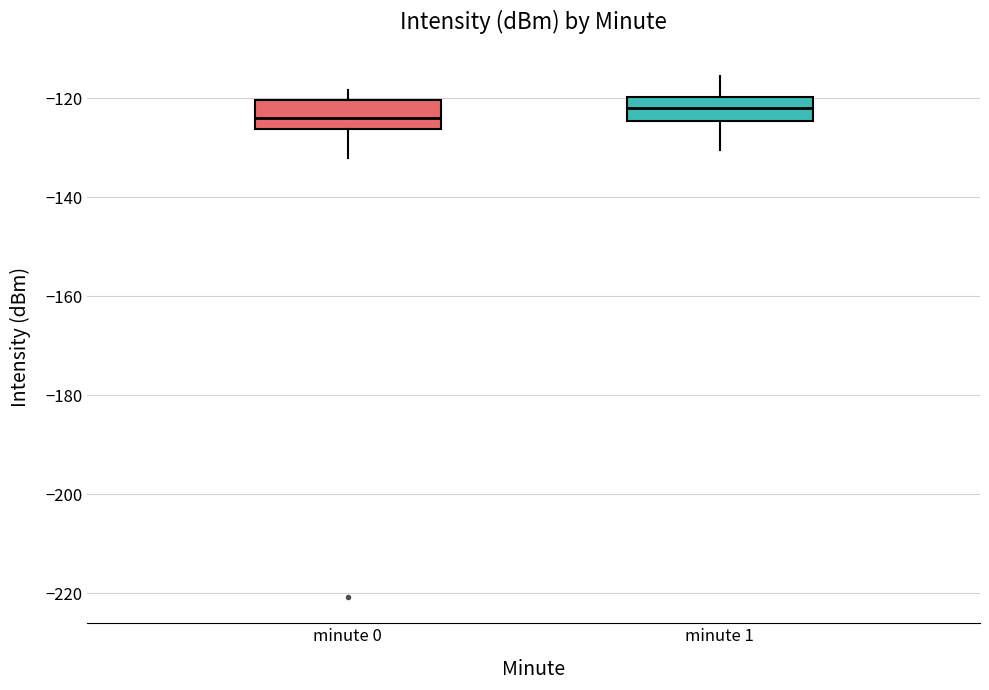

Where is the lower edge of the box for minute 0 on the y-axis? The values are not printed on the chart, so give them approximately, as read against the axis.

-126